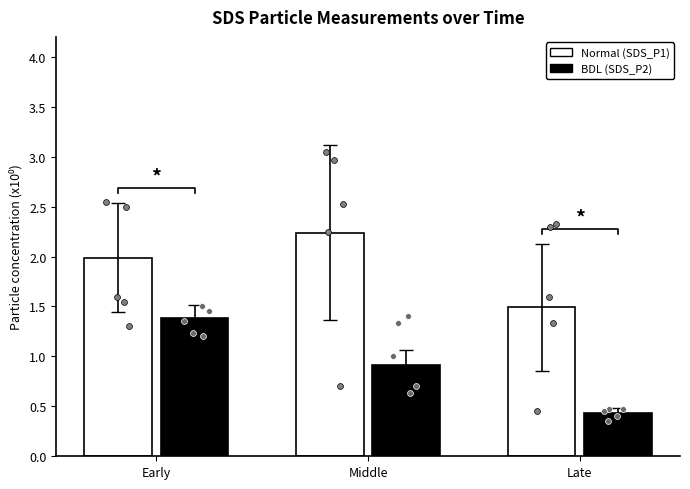

At which category is the sum across all series the highest?

Early